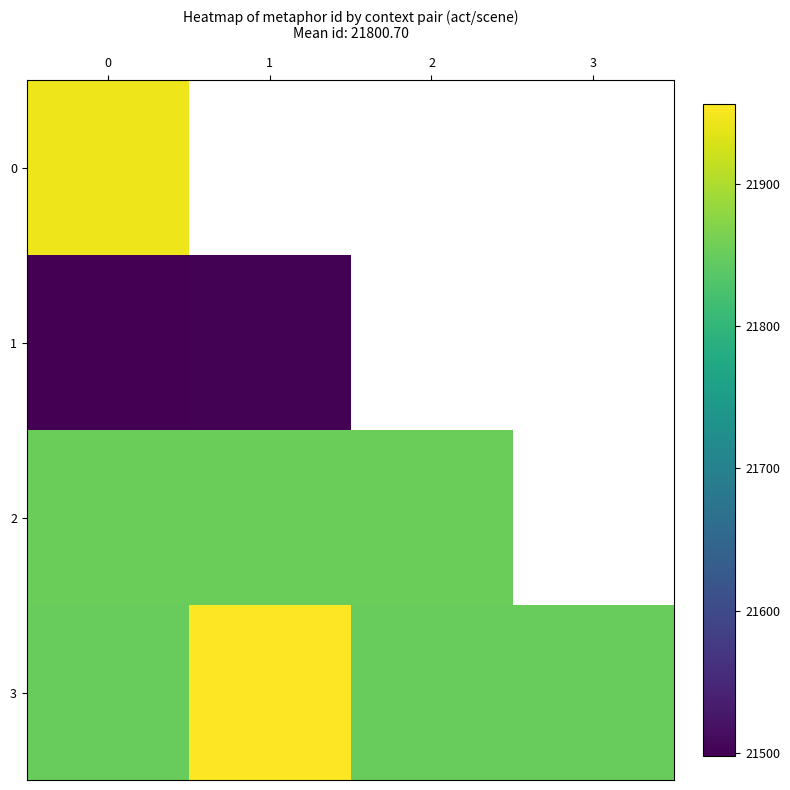

Between 2 and 3, which is larger?

3